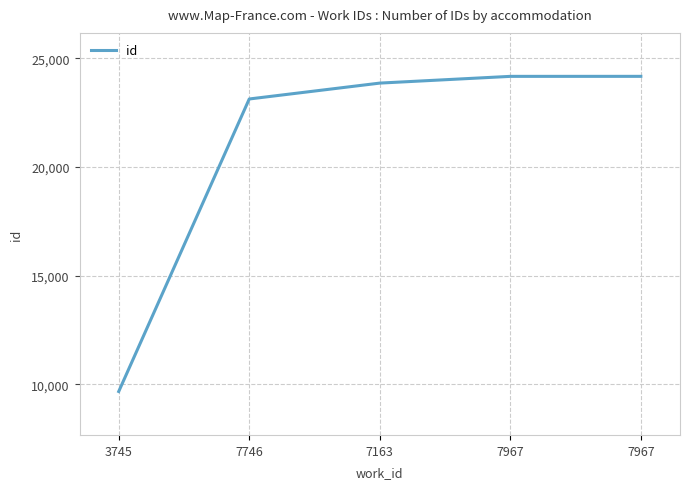

What is the smallest value displayed?

9669